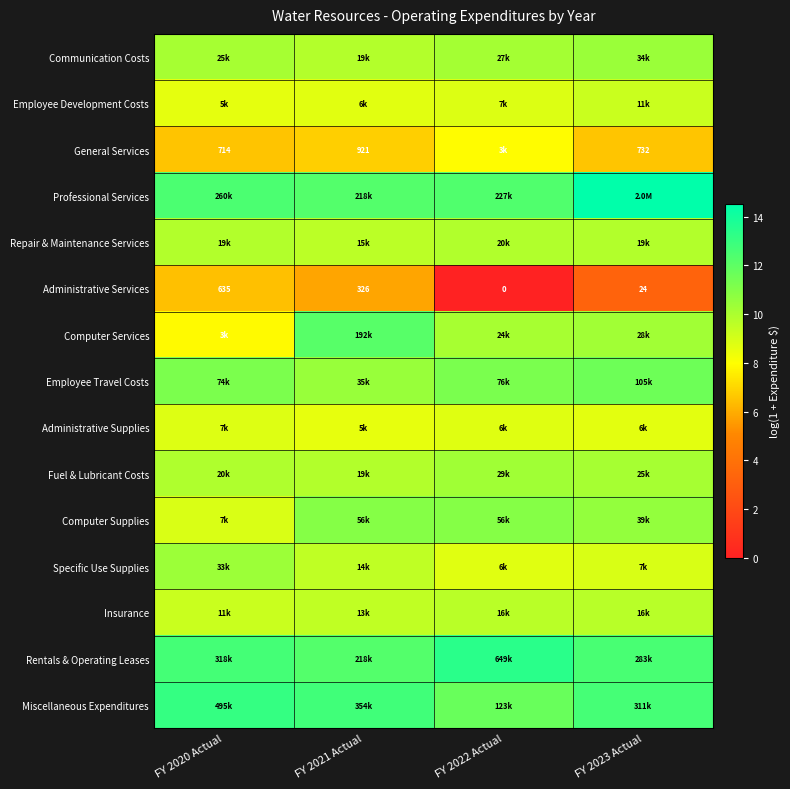

At which category does the chart reach its peak across all series?

FY 2023 Actual